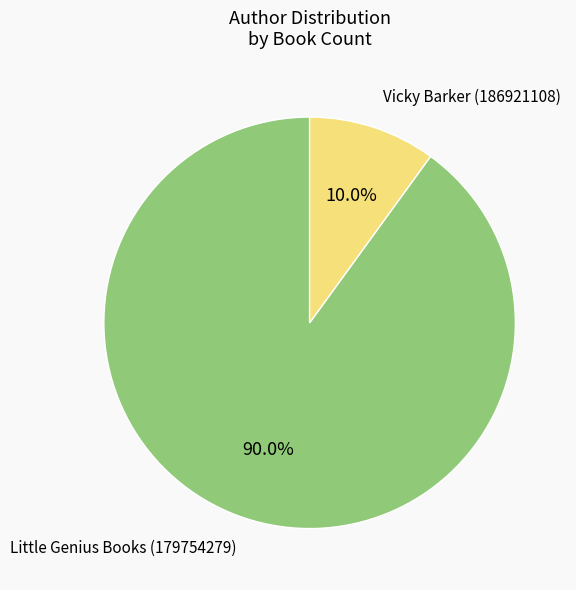

Do Little Genius Books (179754279) and Vicky Barker (186921108) together represent more than half of the pie?

Yes